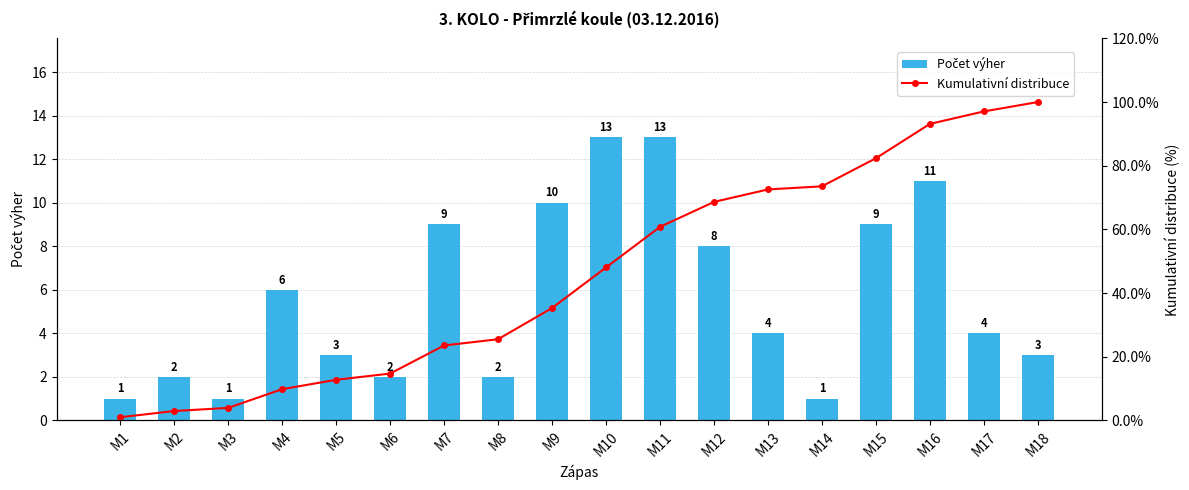

How many groups of bars are there?

18